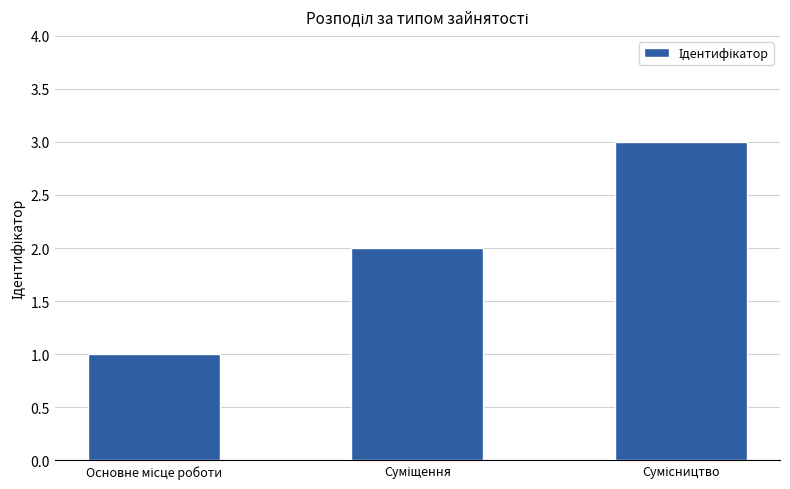

How many bars are there in total?

3